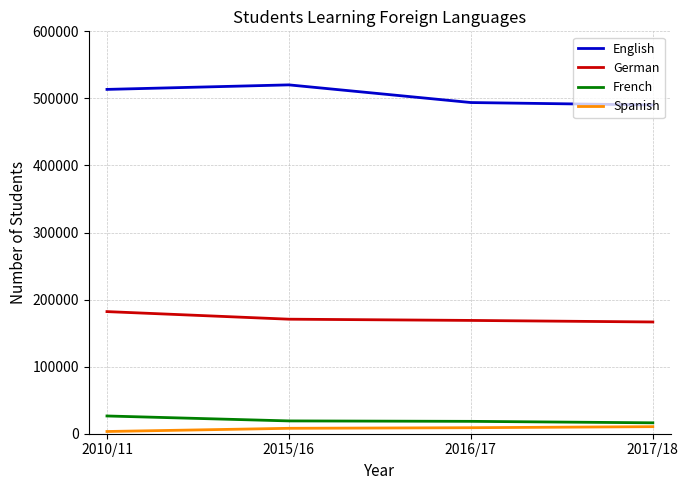

True or false: English and Spanish intersect in this chart.

False